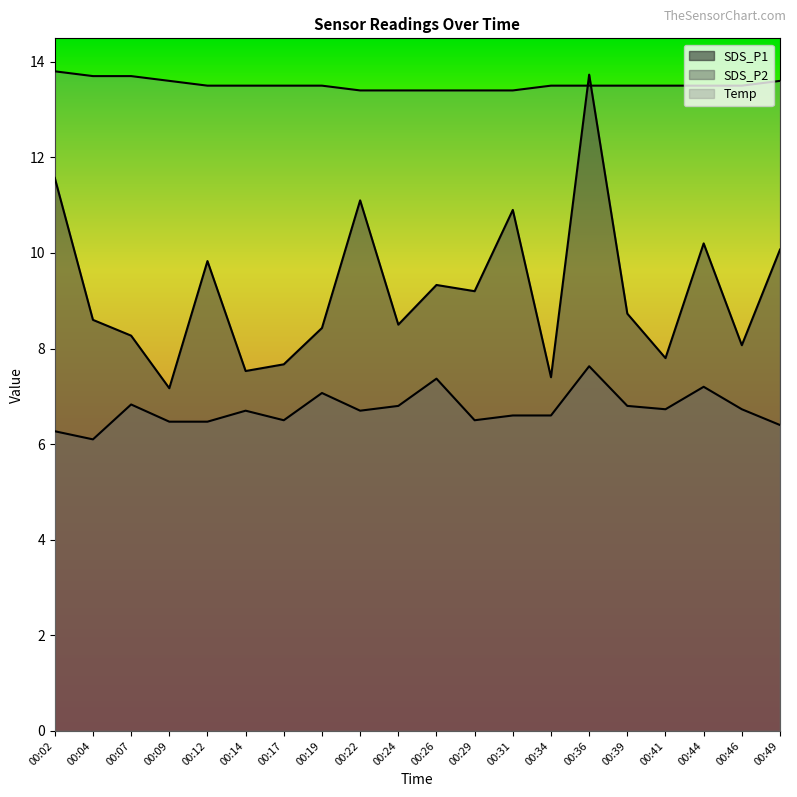

What are all the series names shown in the legend?

SDS_P1, SDS_P2, Temp